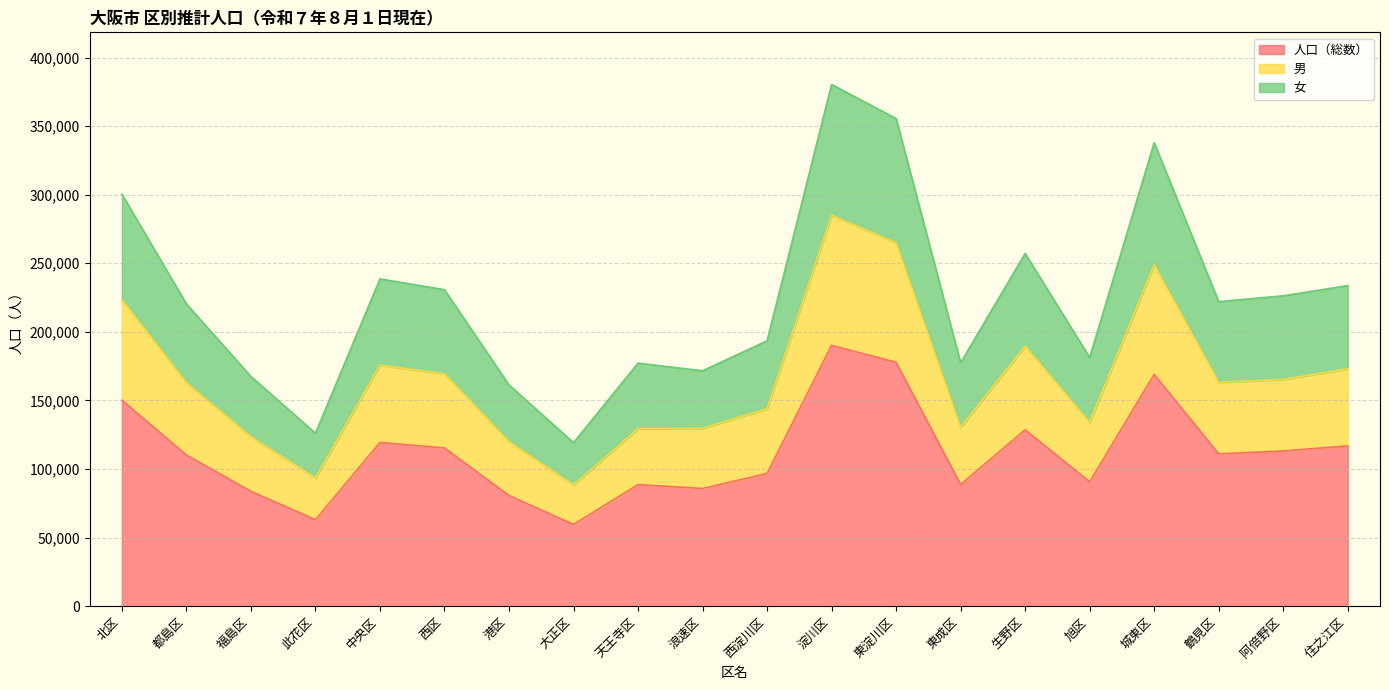

Is it true that 人口（総数） equals 47125 at 住之江区?

False